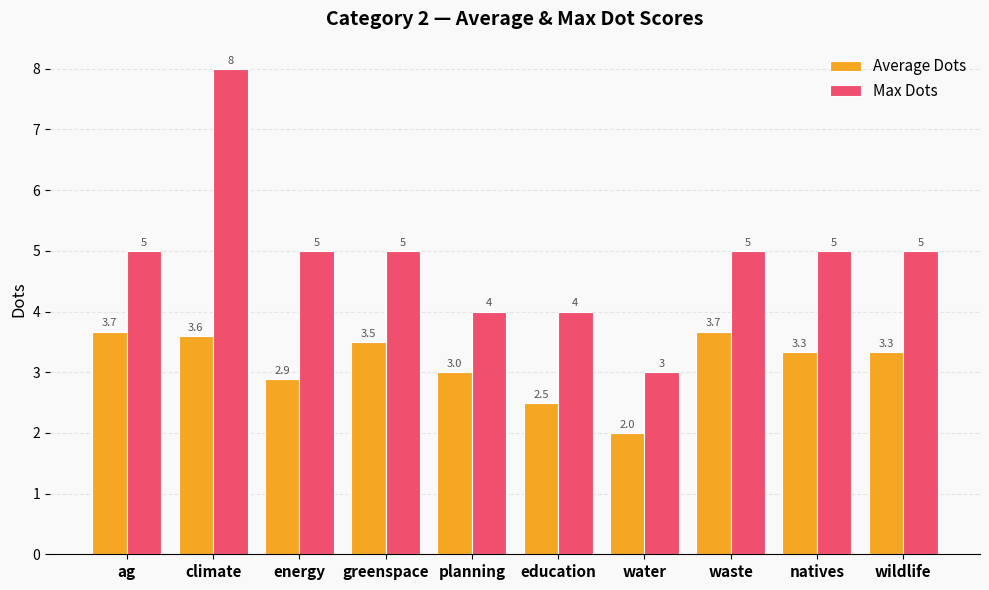

What is the label of the 3rd bar from the right?

waste